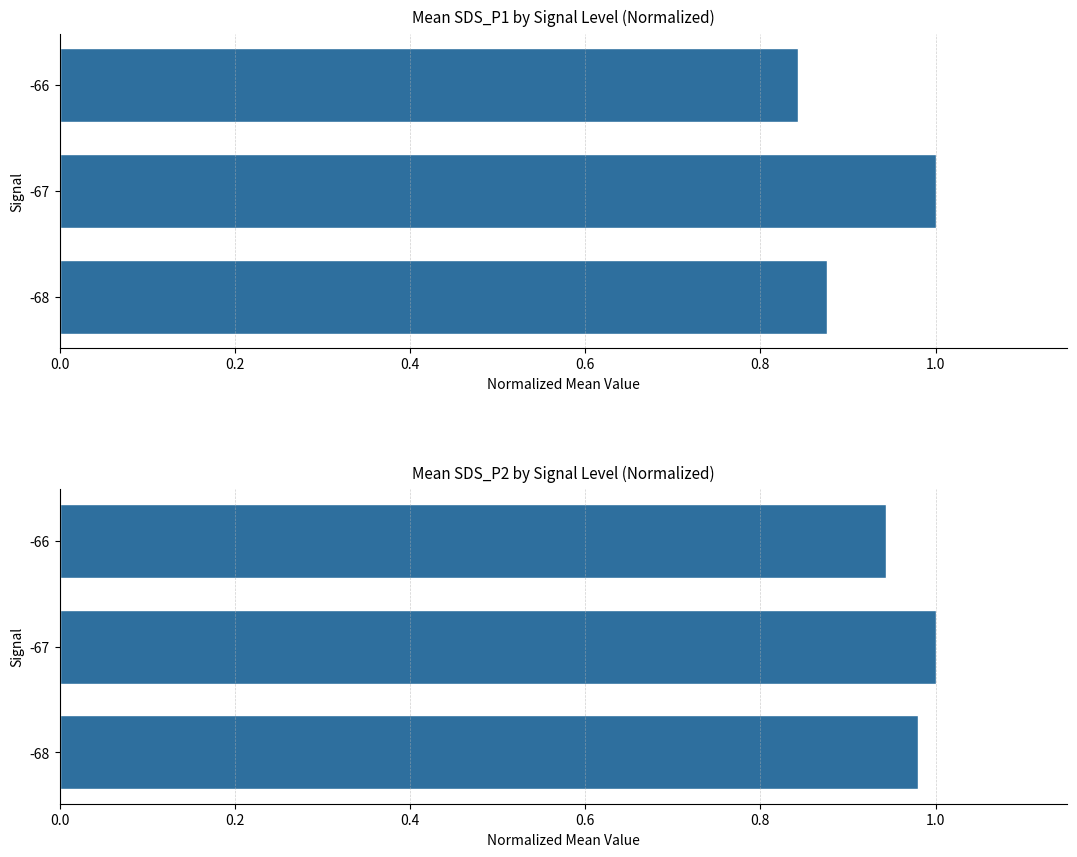

Are the bars horizontal?

Yes